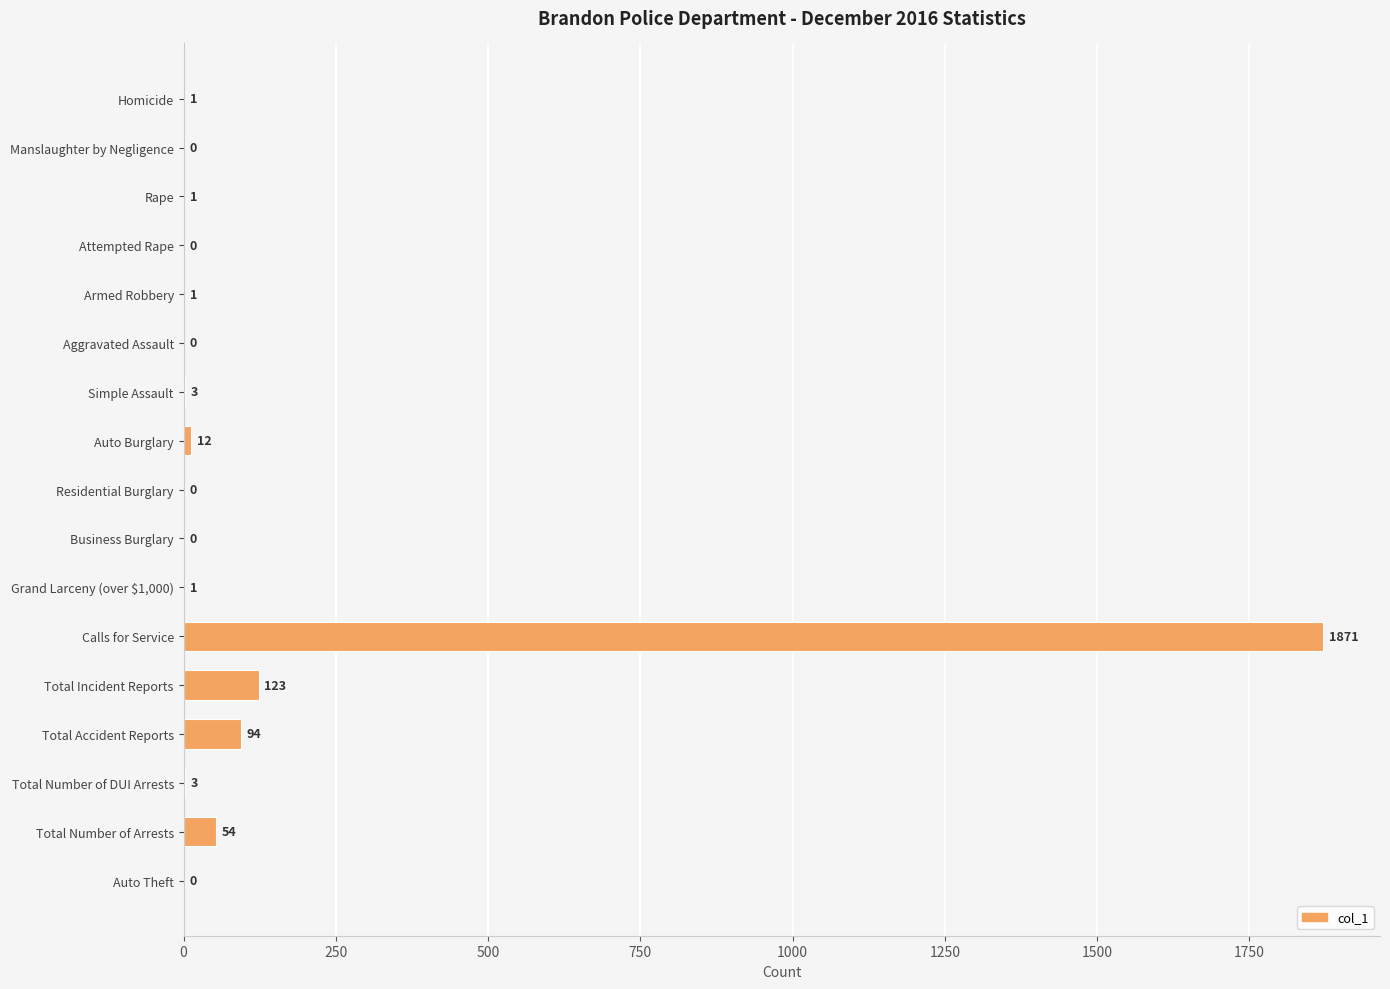

The value at Homicide is 1. True or false?

True